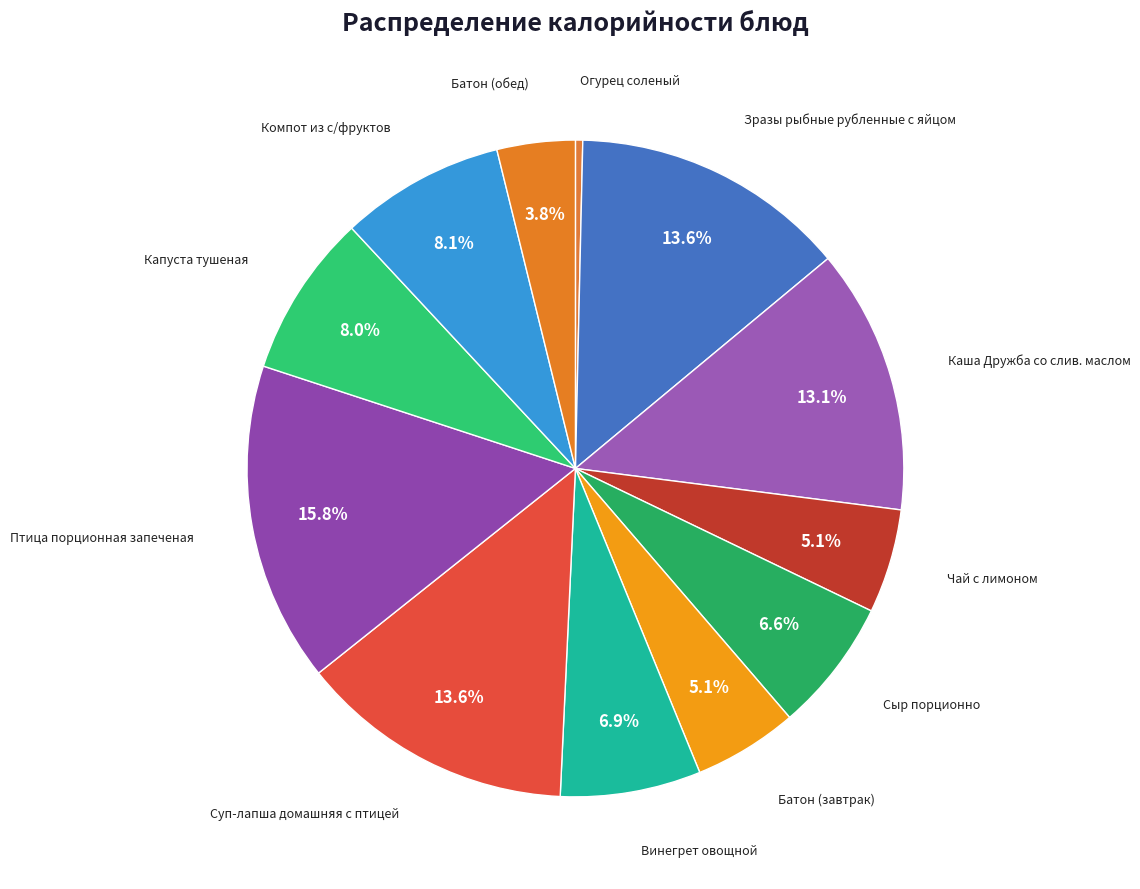

How many segments does this pie chart have?

12